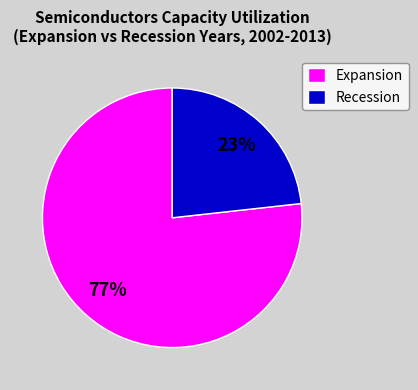

Is it true that Recession is 23% of the pie?

True